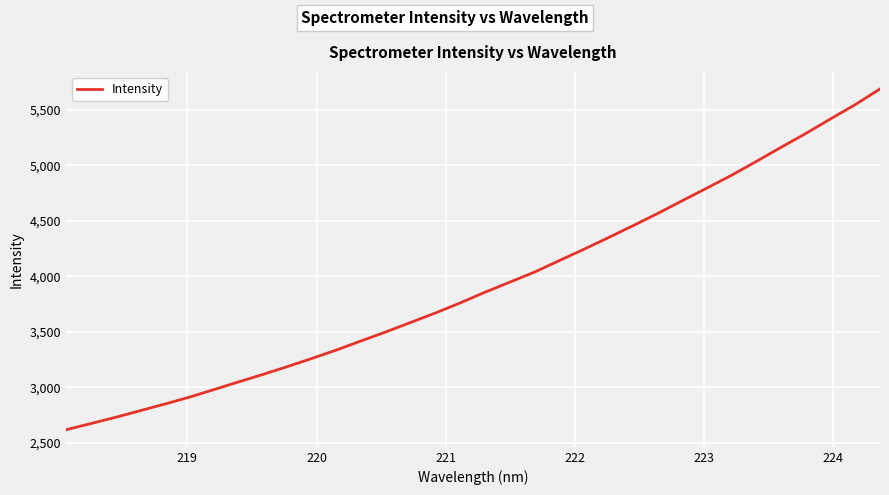

What is the smallest value displayed?

2616.9